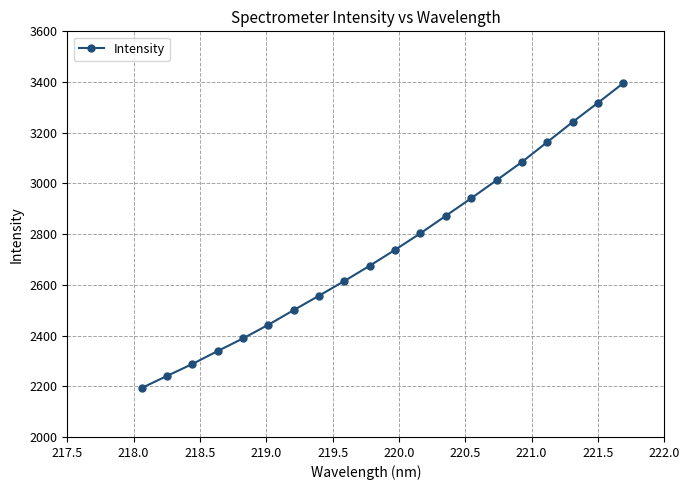

Reading left to right, extract all data points from this chart.

2192.9	2240.6	2287.6	2338.9	2388.7	2442.5	2500.5	2557.3	2615.3	2675.6	2738.4	2803.5	2872.4	2941.5	3012.4	3084.5	3163.0	3242.0	3317.9	3395.3